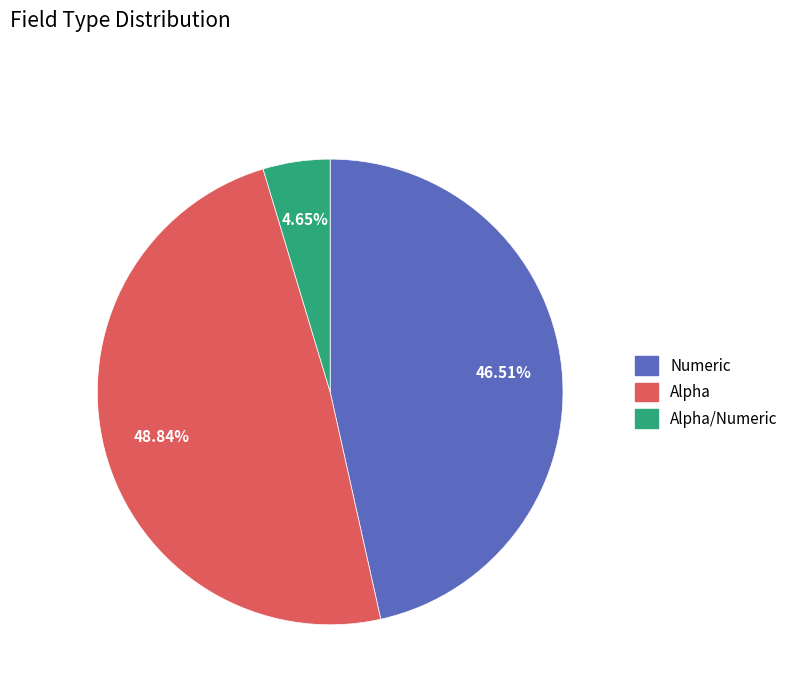

Is there any slice that represents more than half of the pie?

No